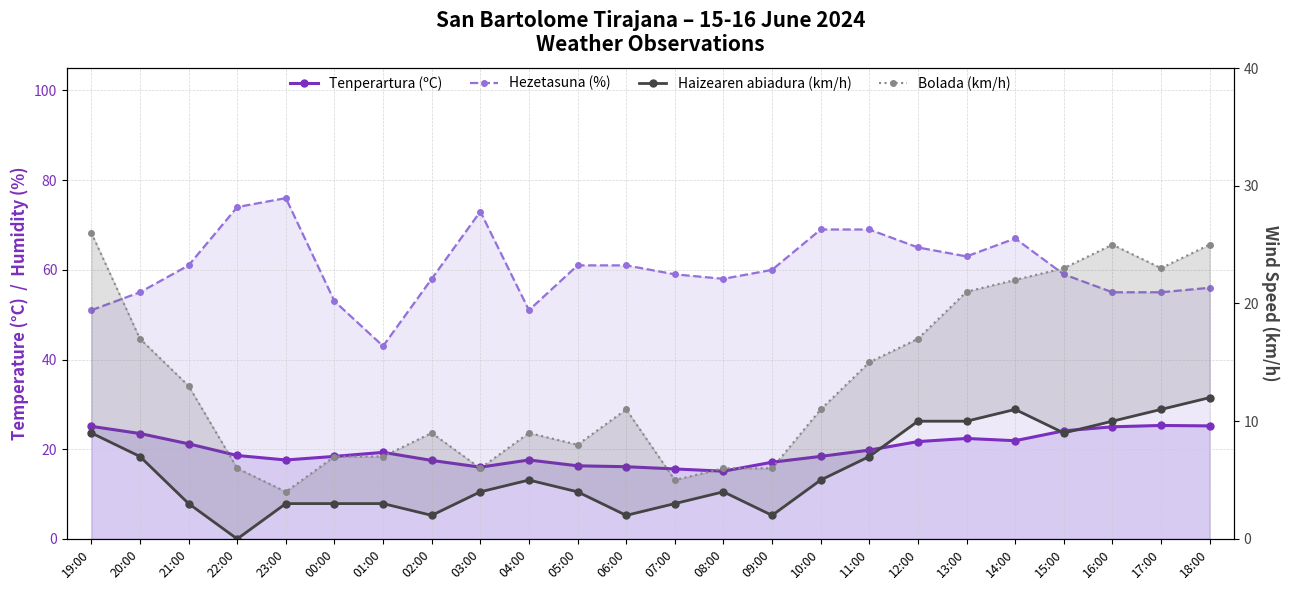

Where is the first local maximum for Bolada (km/h)?

02:00